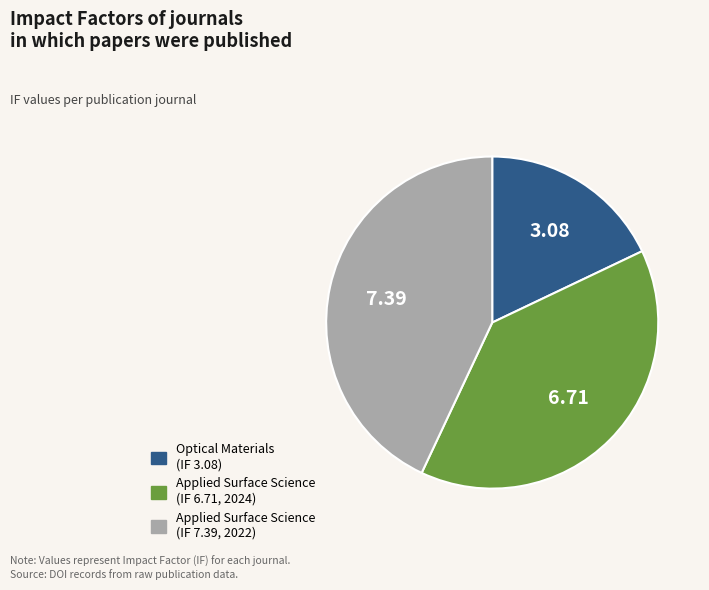

How many slices are in this pie chart?

3